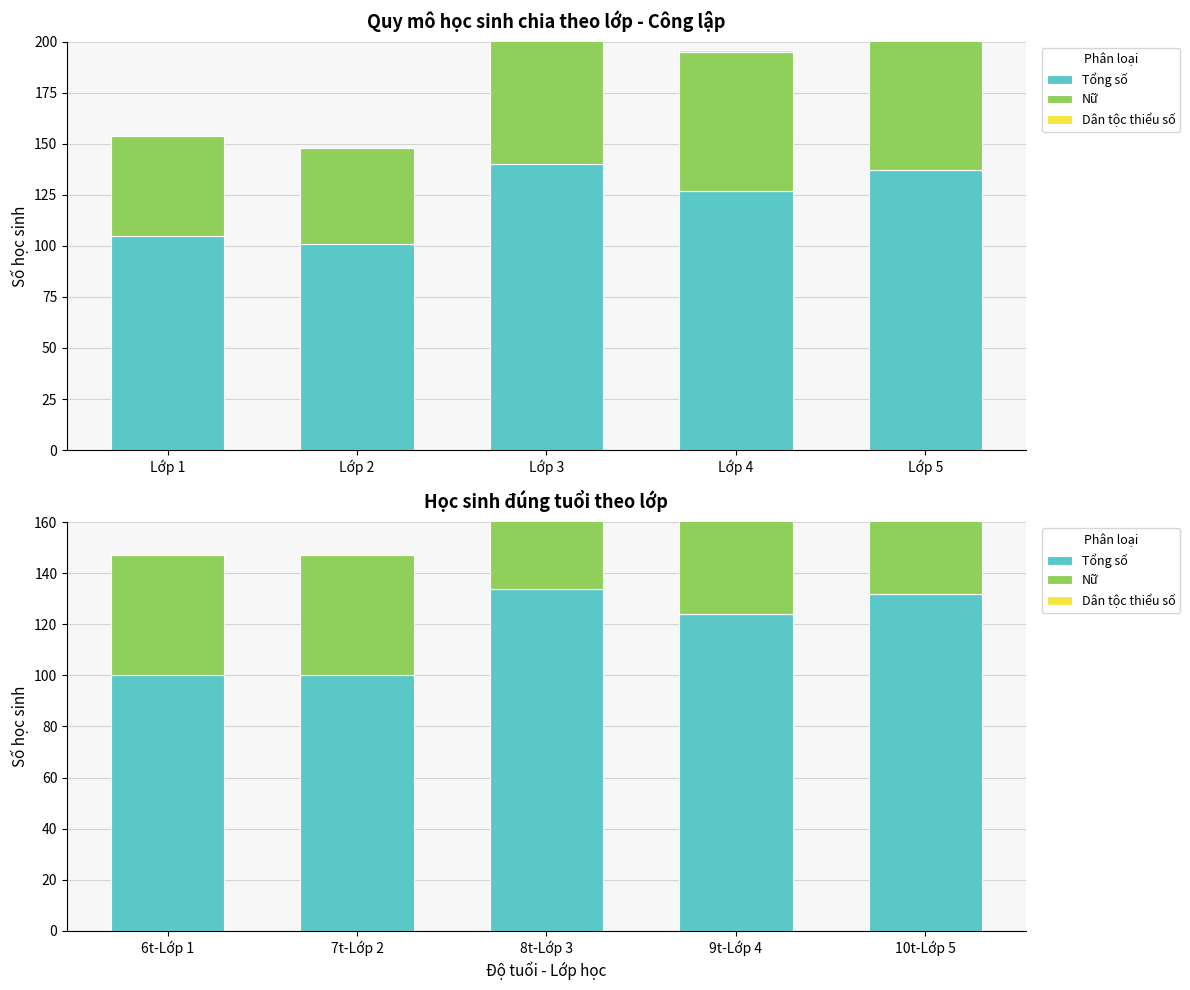

What is the sum of the Dân tộc thiểu số values at 7t-Lớp 2 and 8t-Lớp 3?

3